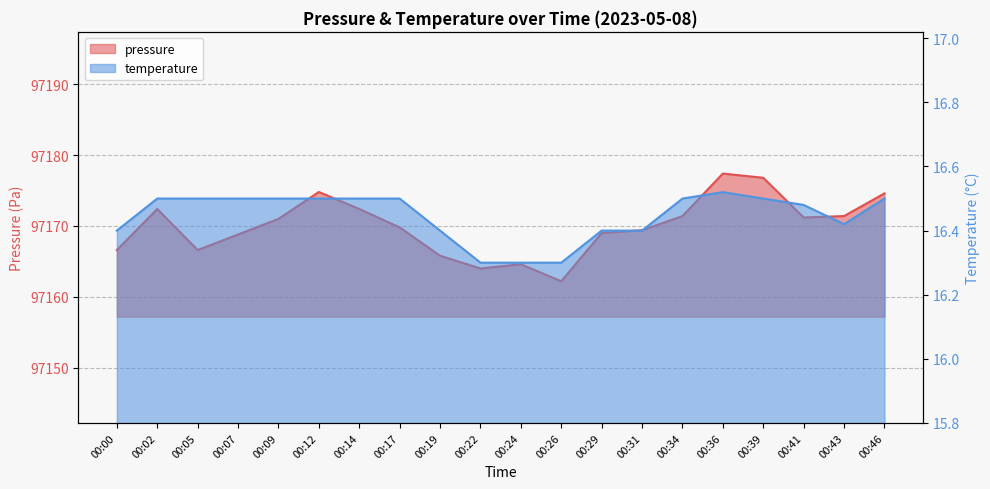

How many interior local valleys does the pressure series have?

4